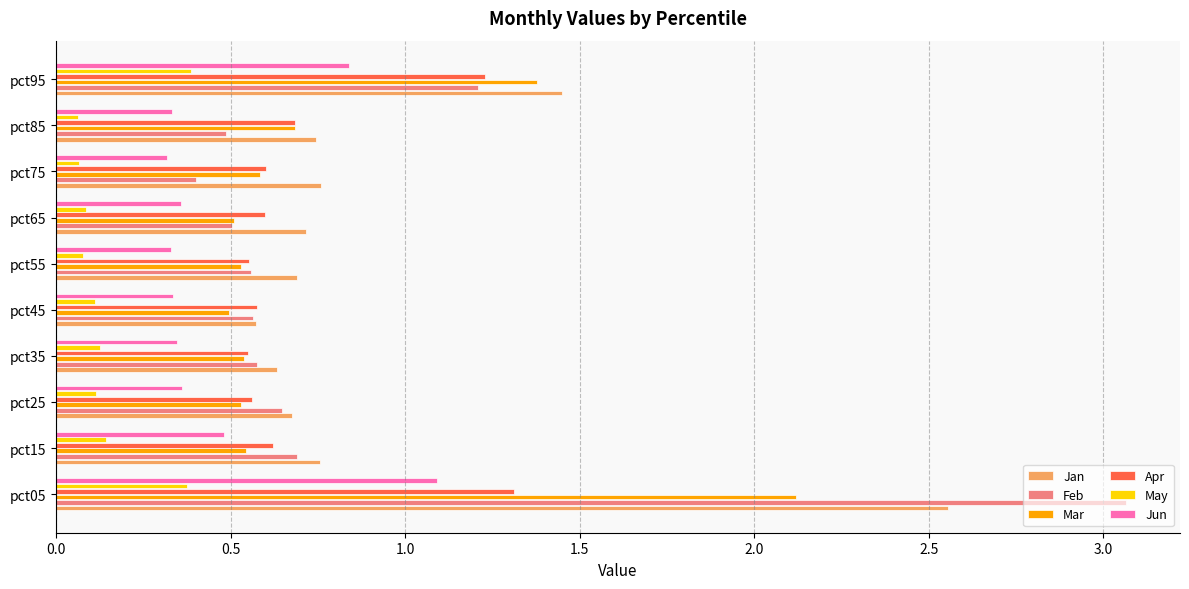

True or false: Jun has a value of 0.2 at pct45.

False